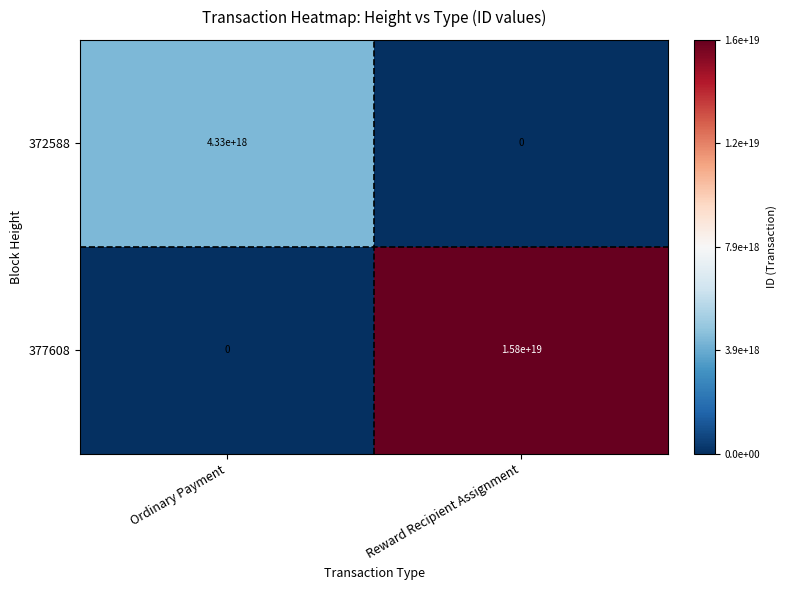

Which series has the largest range (max minus min)?

377608